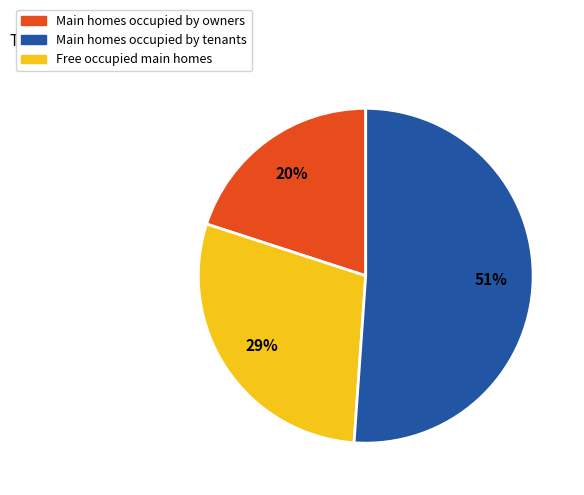

To the nearest percent, what percentage of the pie is Free occupied main homes?

51%